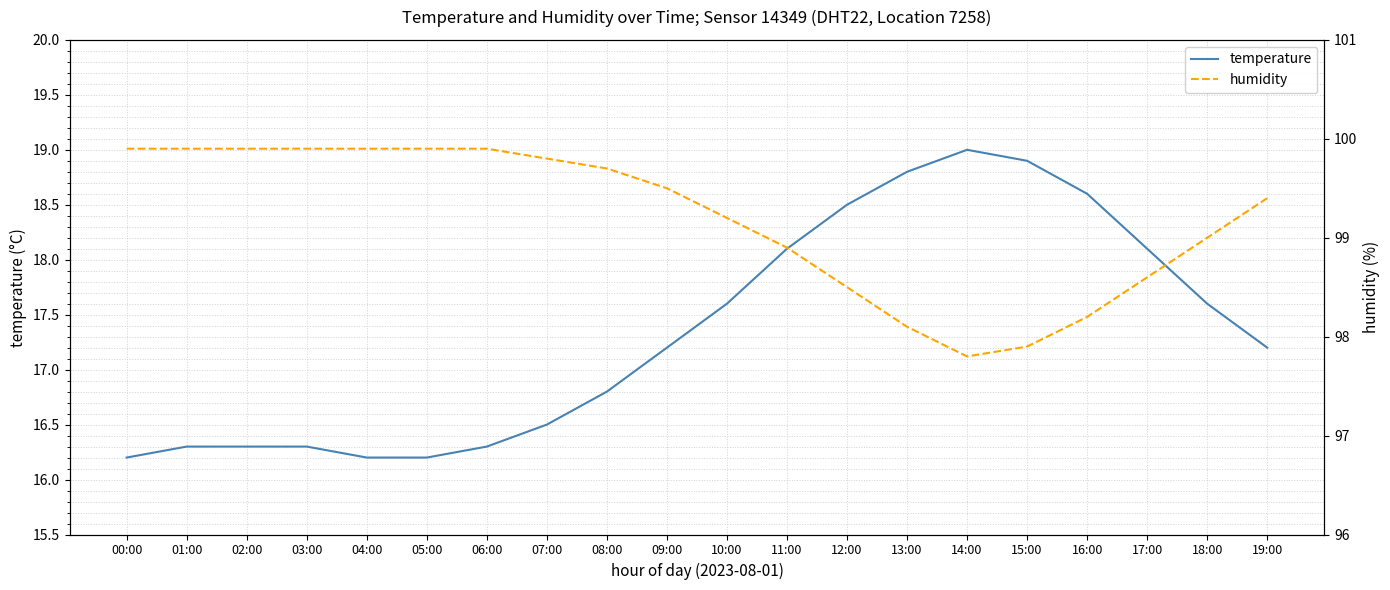

List the series in order of their peak value, lowest first.

temperature, humidity